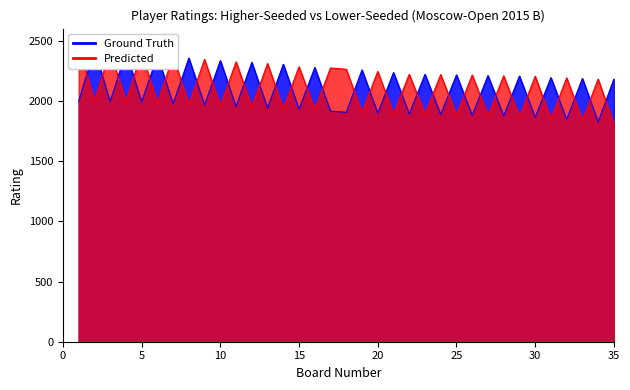

What is the minimum value shown in the chart?

1803